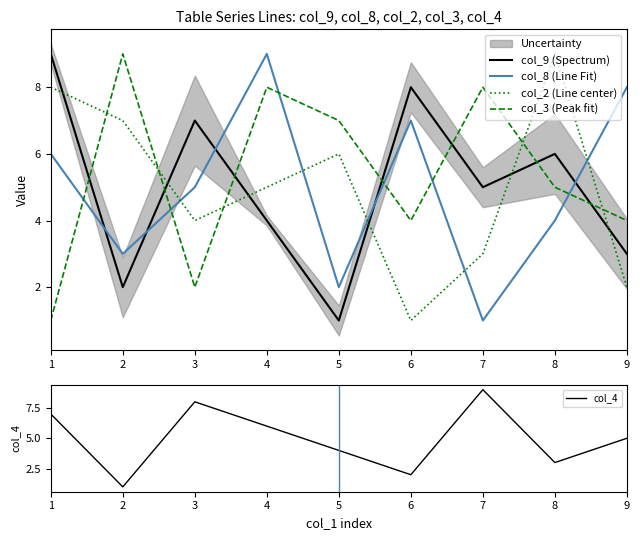

Where do col_4 and col_8 (Line Fit) first cross each other?

1 and 2